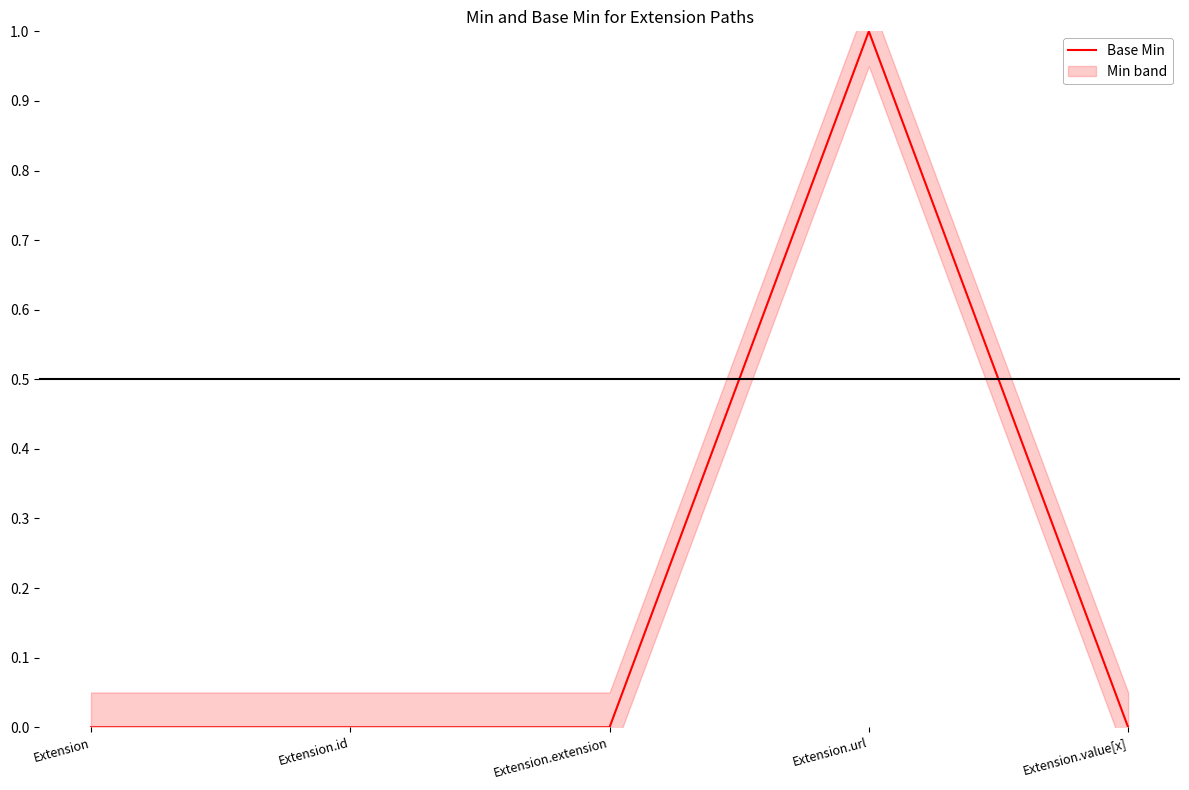

True or false: the data shows 1 at Extension.id.

False